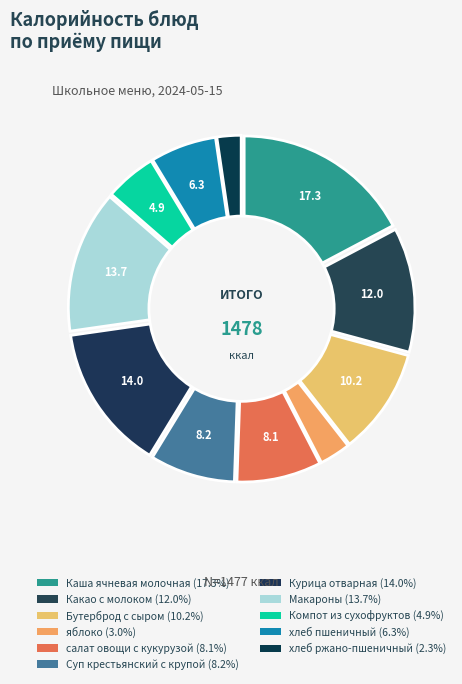

To the nearest percent, what portion does Курица отварная represent?

14%